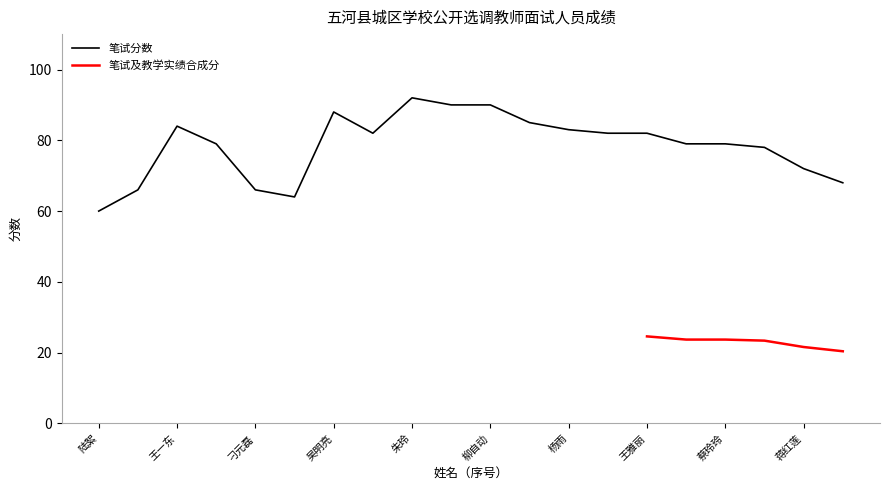

What is the greatest value displayed?

92